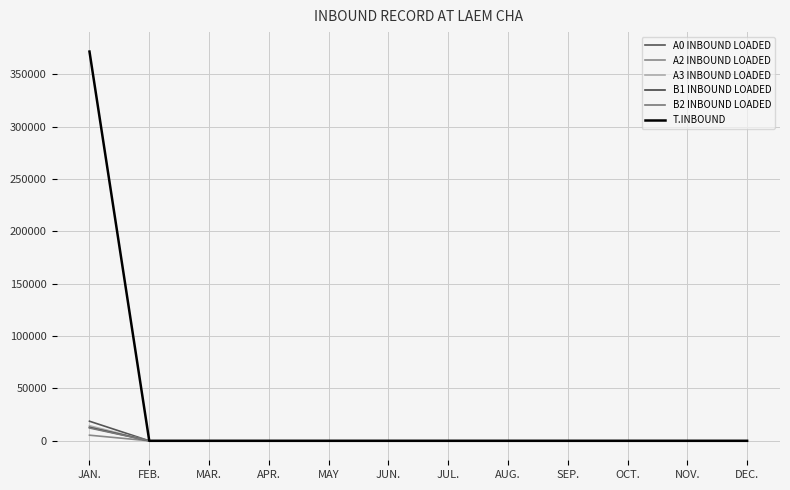

What position from the right is MAY?

8